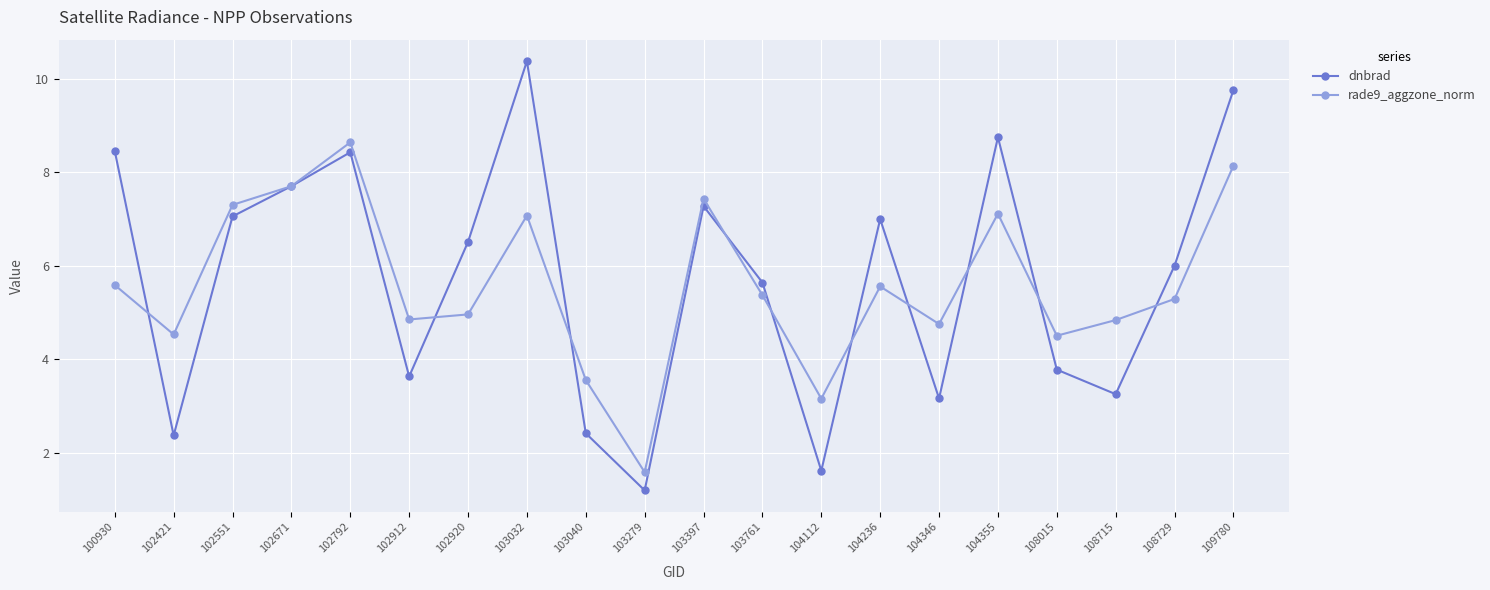

What is the approximate value of rade9_aggzone_norm at 100930?

5.6